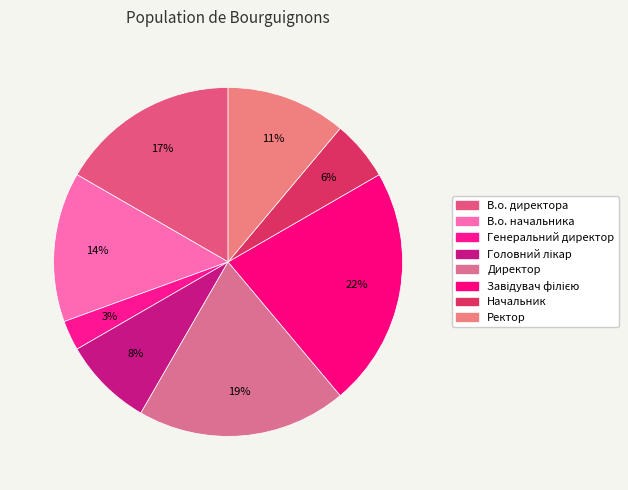

To the nearest percent, what percentage of the pie is В.о. директора?

17%